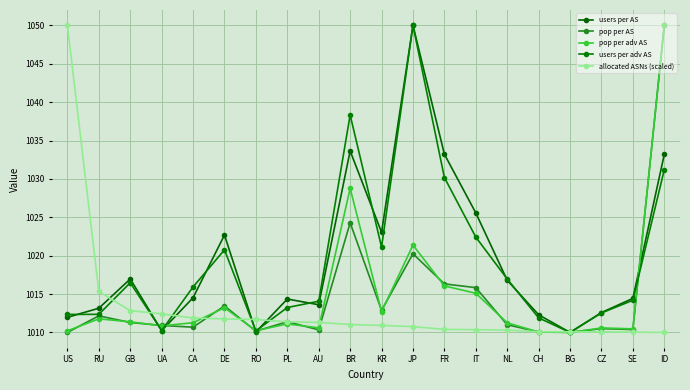

Where does the users per adv AS series first go above 1015?

GB